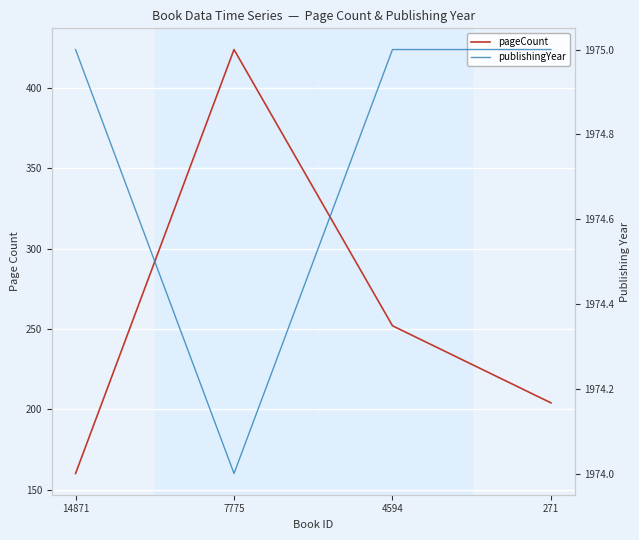

At which label is pageCount closest to 292?

4594